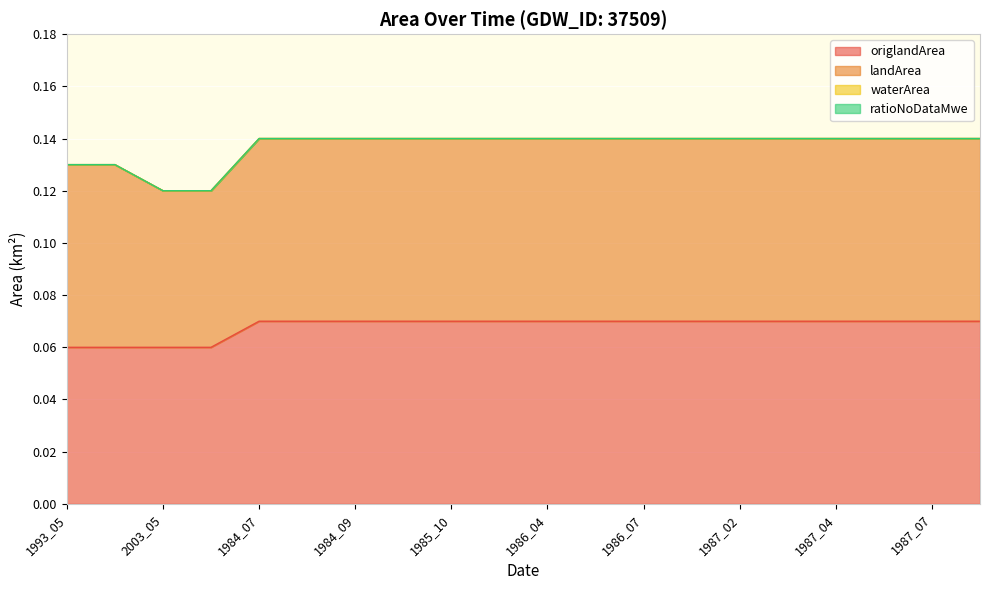

True or false: origlandArea and ratioNoDataMwe cross at least once.

False